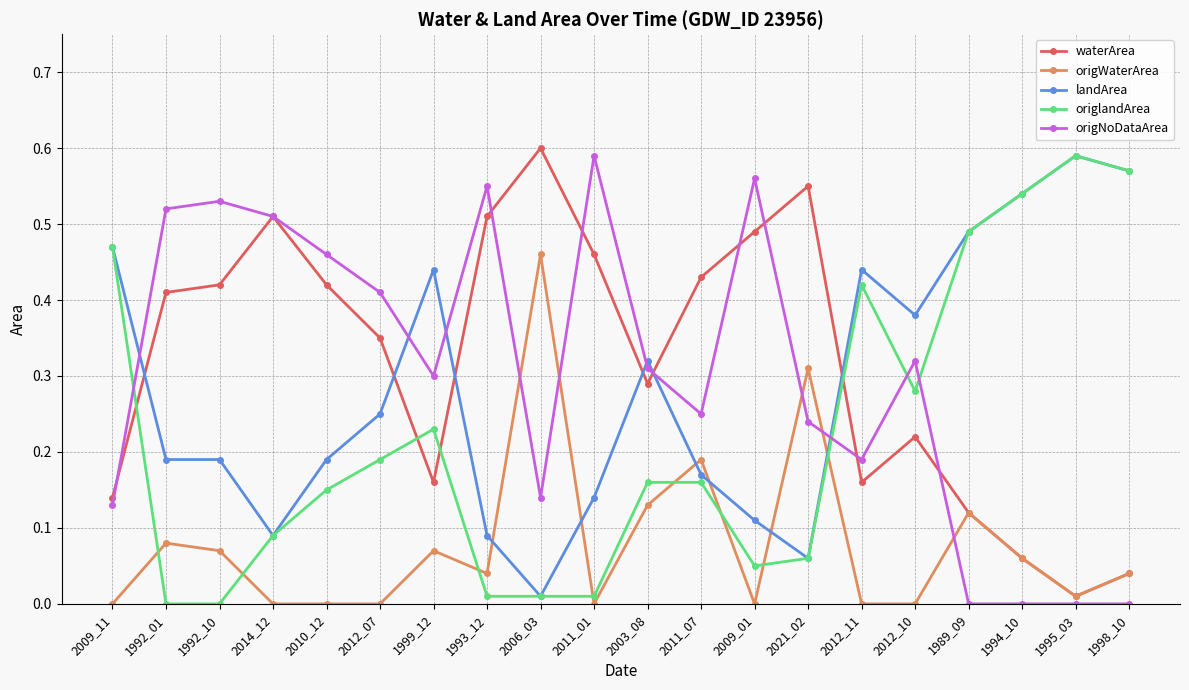

At which category does origlandArea reach its first local peak?

1999_12